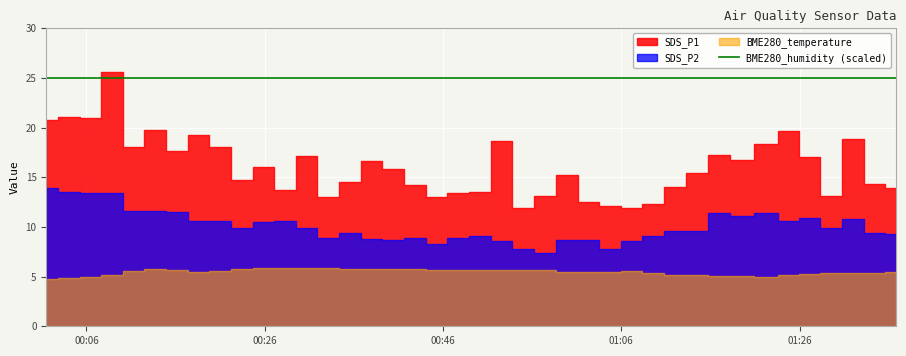

Is the value of BME280_humidity at 2021/11/01 01:36:49 greater than the value of BME280_temperature at 2021/11/01 01:27:06?

Yes